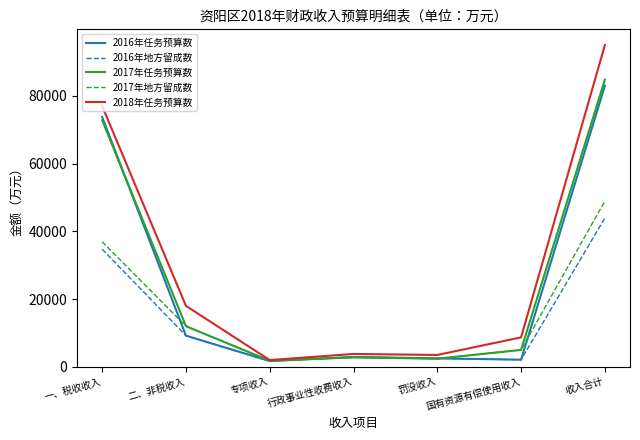

What are all the series names shown in the legend?

2016年任务预算数, 2016年地方留成数, 2017年任务预算数, 2017年地方留成数, 2018年任务预算数